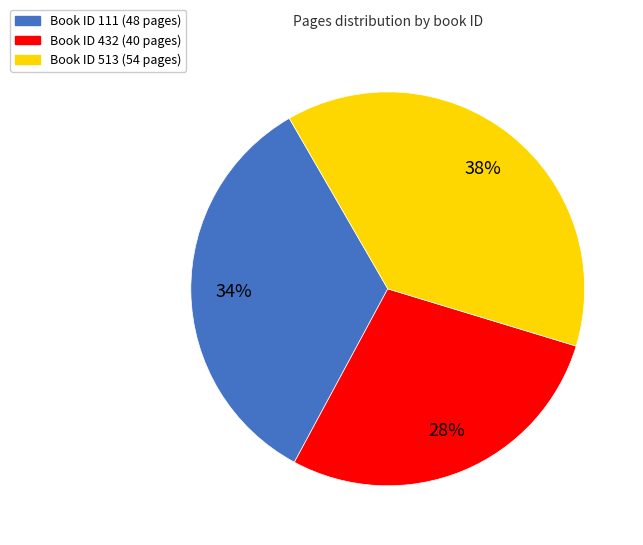

Is there a majority slice in this chart?

No